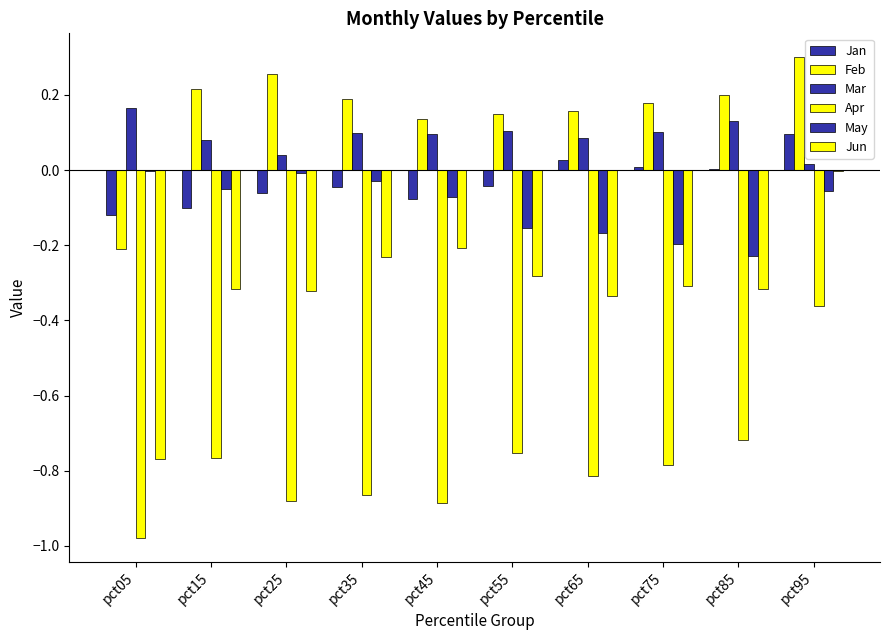

At which category is the sum across all series the highest?

pct95